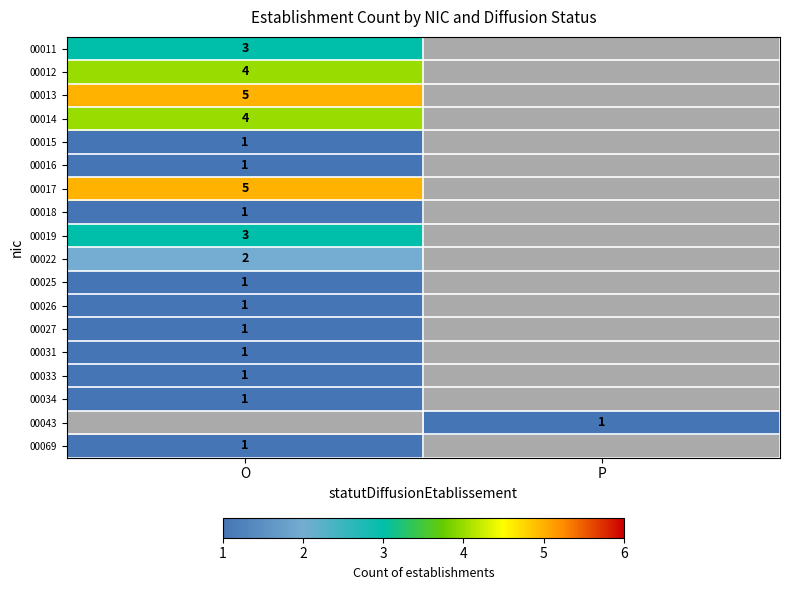

True or false: 00069 has a value of 1 at O.

True